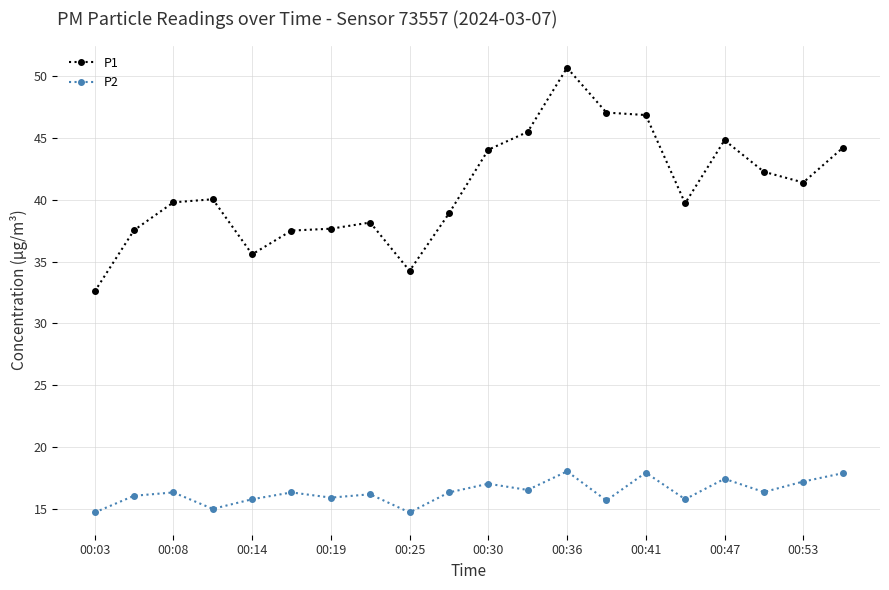

What is the minimum value shown in the chart?

14.7